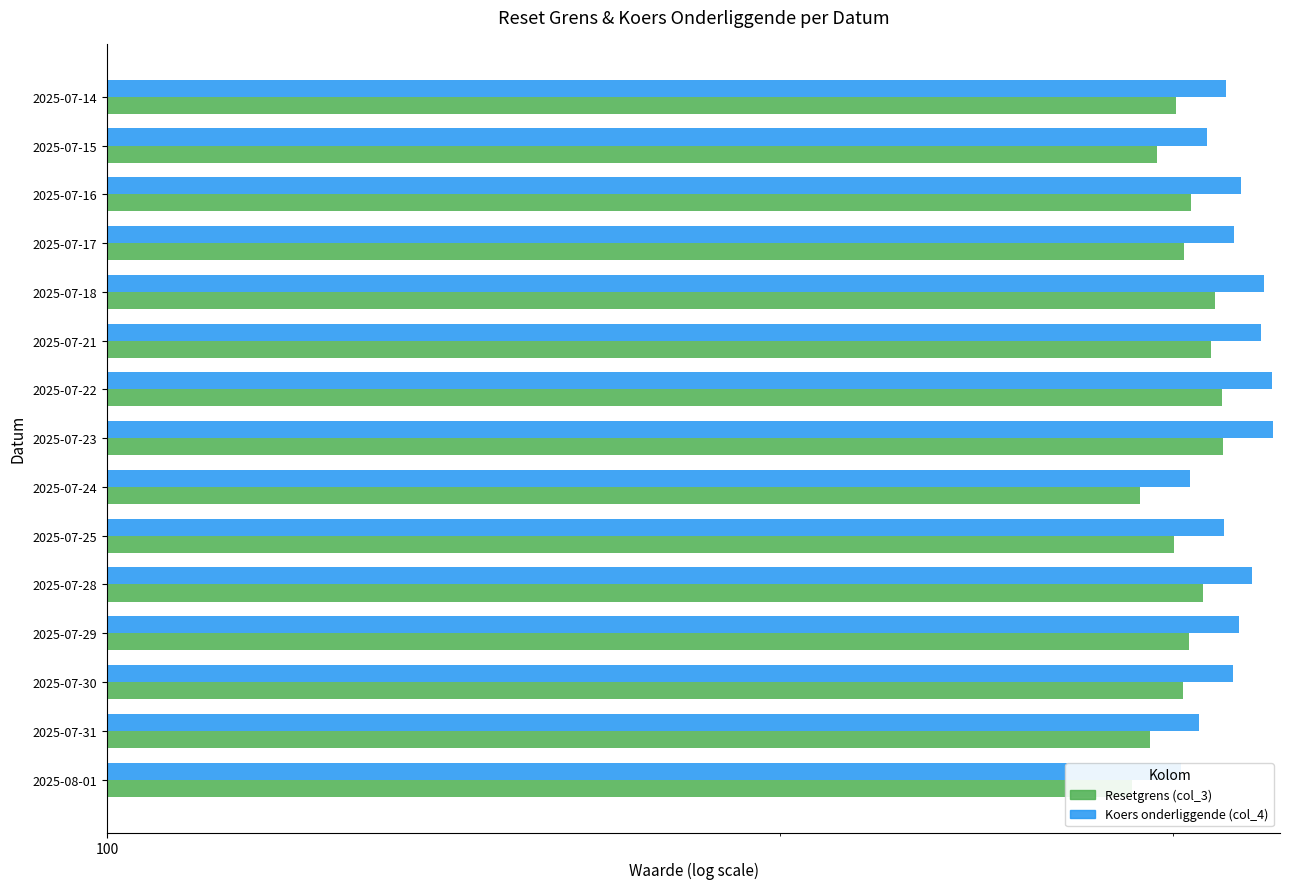

List the series in order of their overall mean, highest first.

Koers onderliggende (col_4), Resetgrens (col_3)